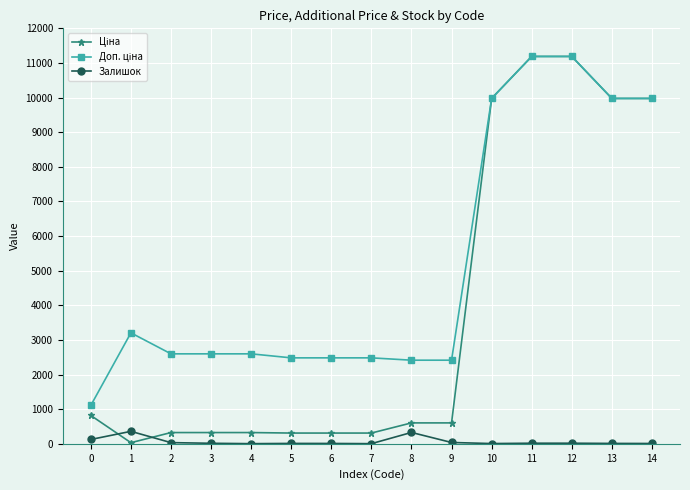

True or false: Залишок has more than 2 points higher than both neighbors.

True